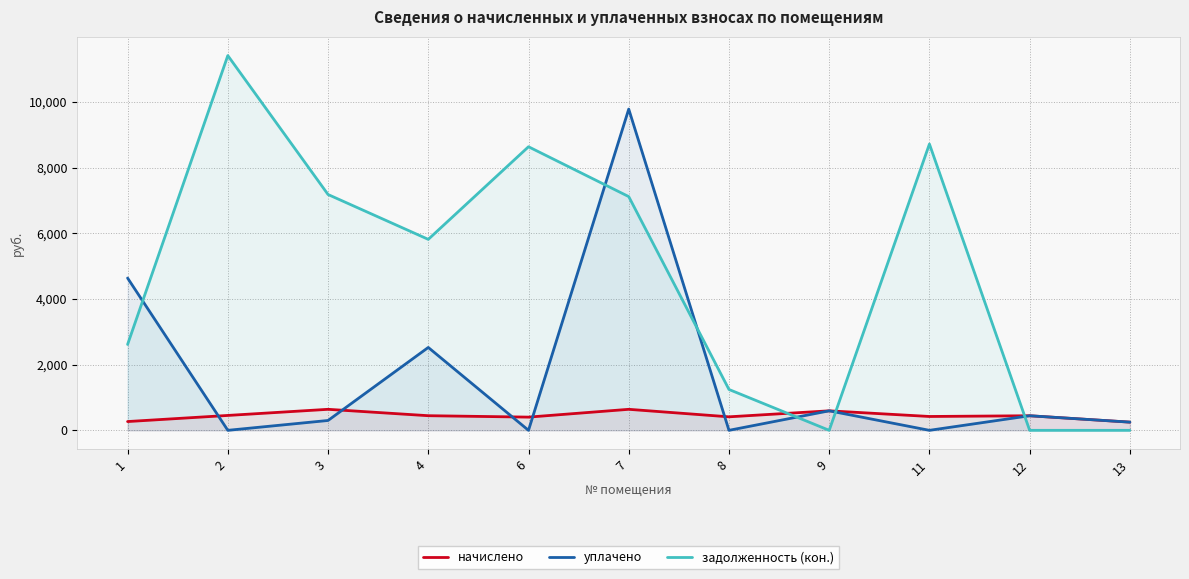

At which label does начислено reach its peak?

3